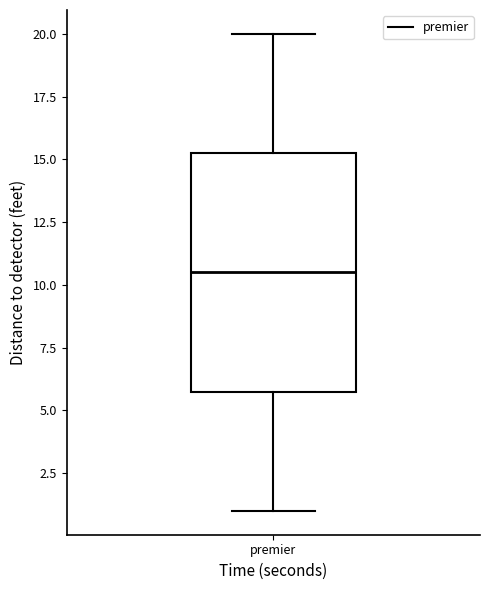

Where does the median line of the box for premier sit on the y-axis? The values are not printed on the chart, so give them approximately, as read against the axis.

10.5